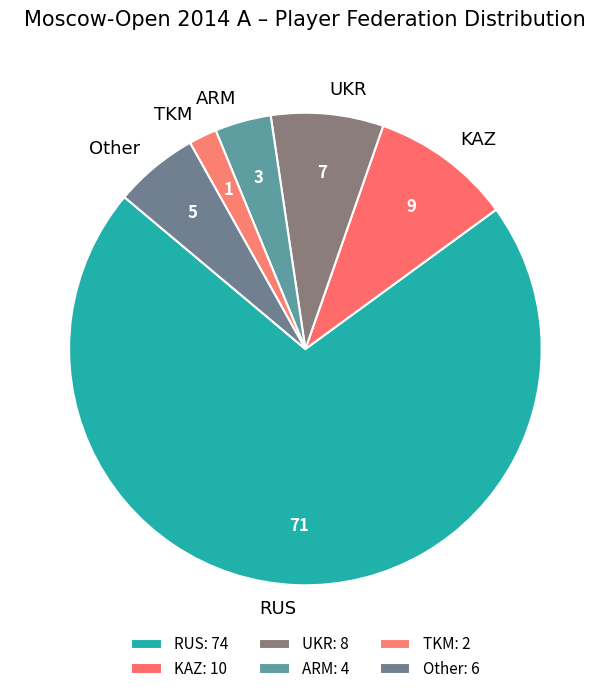

Does ARM represent more than half of the total?

No